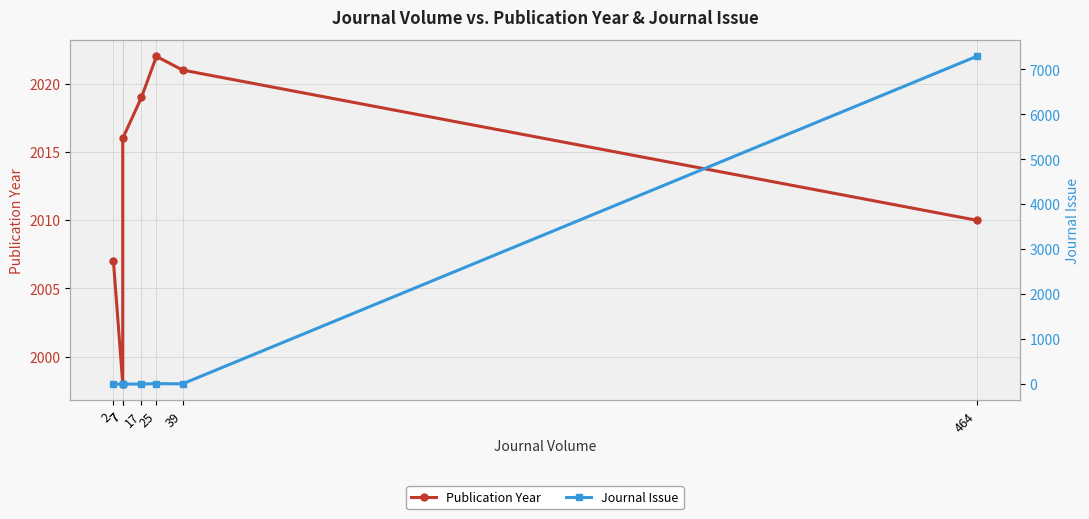

What is the value of the Publication Year point at the 6th from the left?

2021